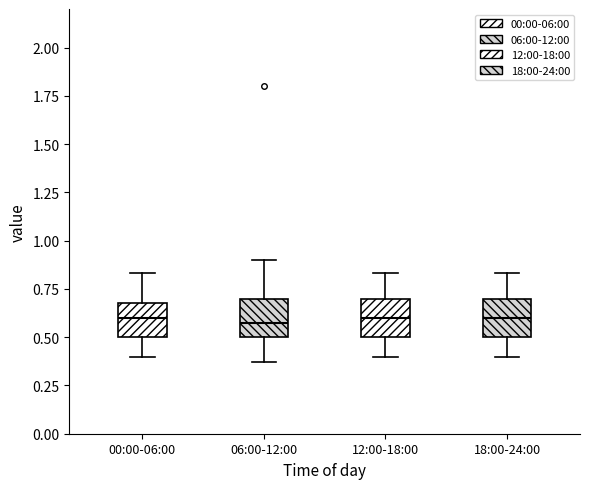

Where does the upper whisker of the box for 06:00-12:00 end on the y-axis? The values are not printed on the chart, so give them approximately, as read against the axis.

0.90